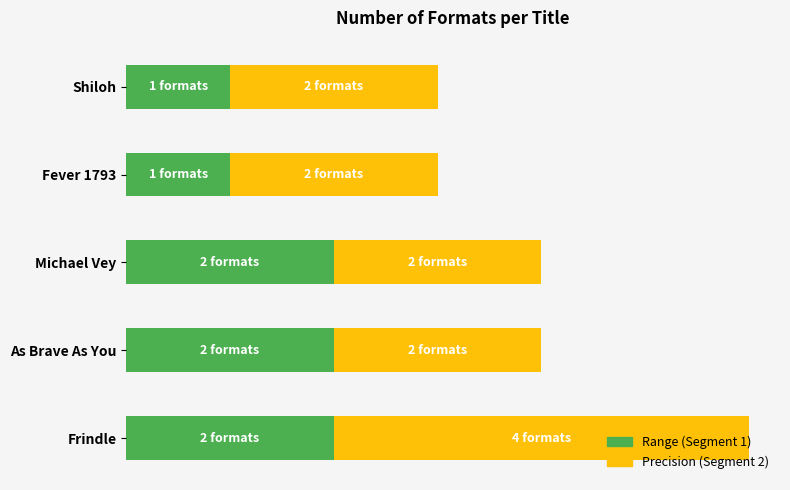

The value of Segment 2 (Precision) at As Brave As You is 2. True or false?

True